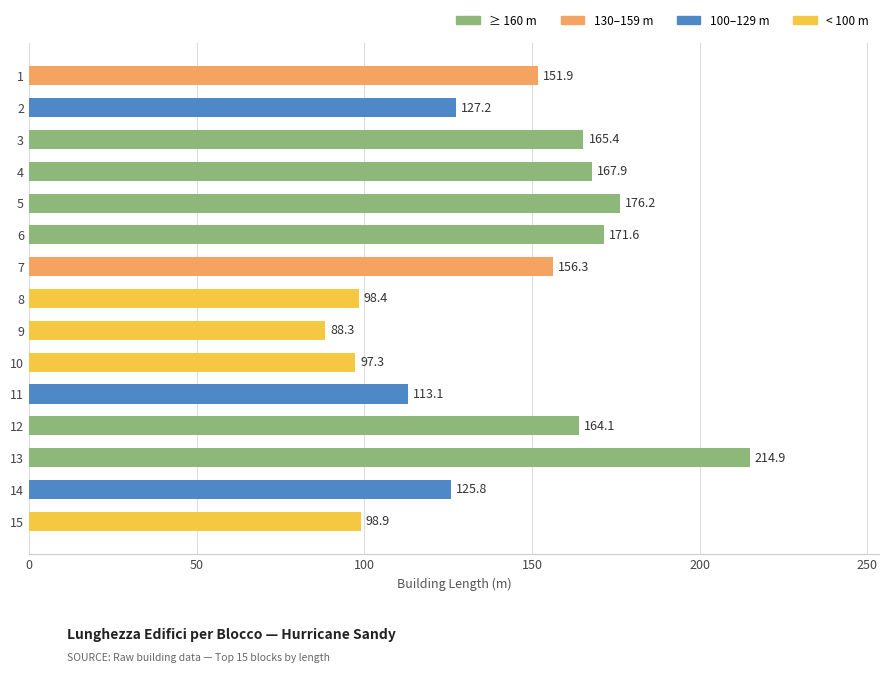

Between 7 and 12, which is larger?

12